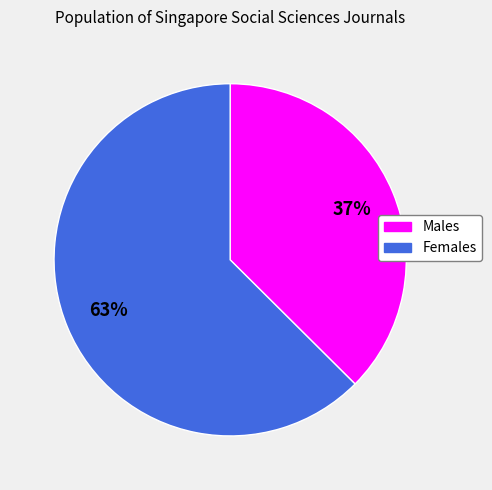

Is there any slice that represents more than half of the pie?

Yes